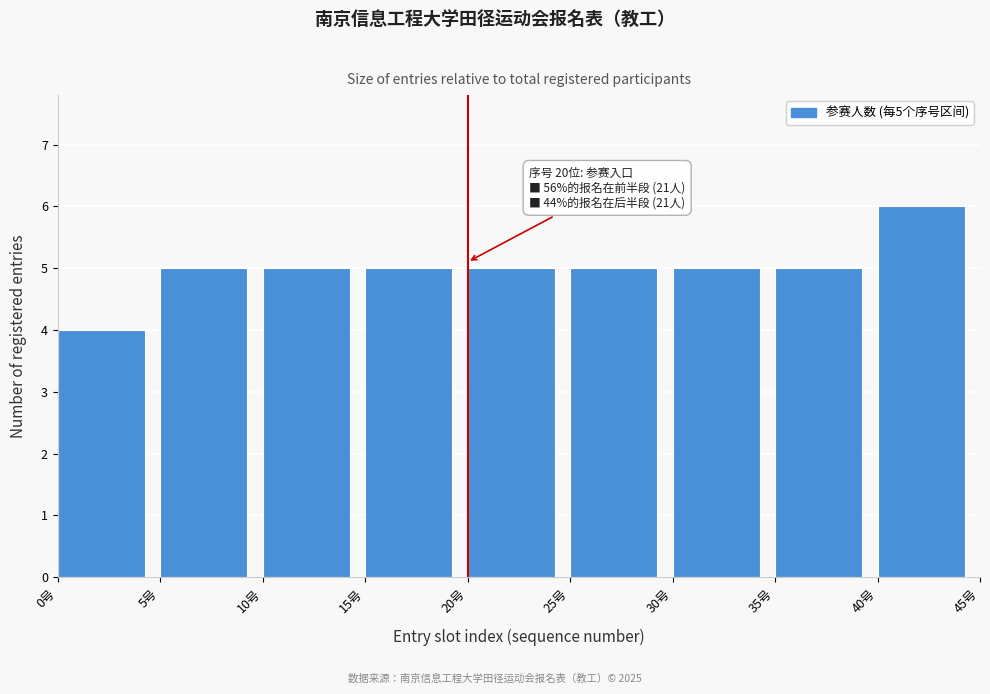

Over which range of the x-axis is the bar tallest?

40 to 45